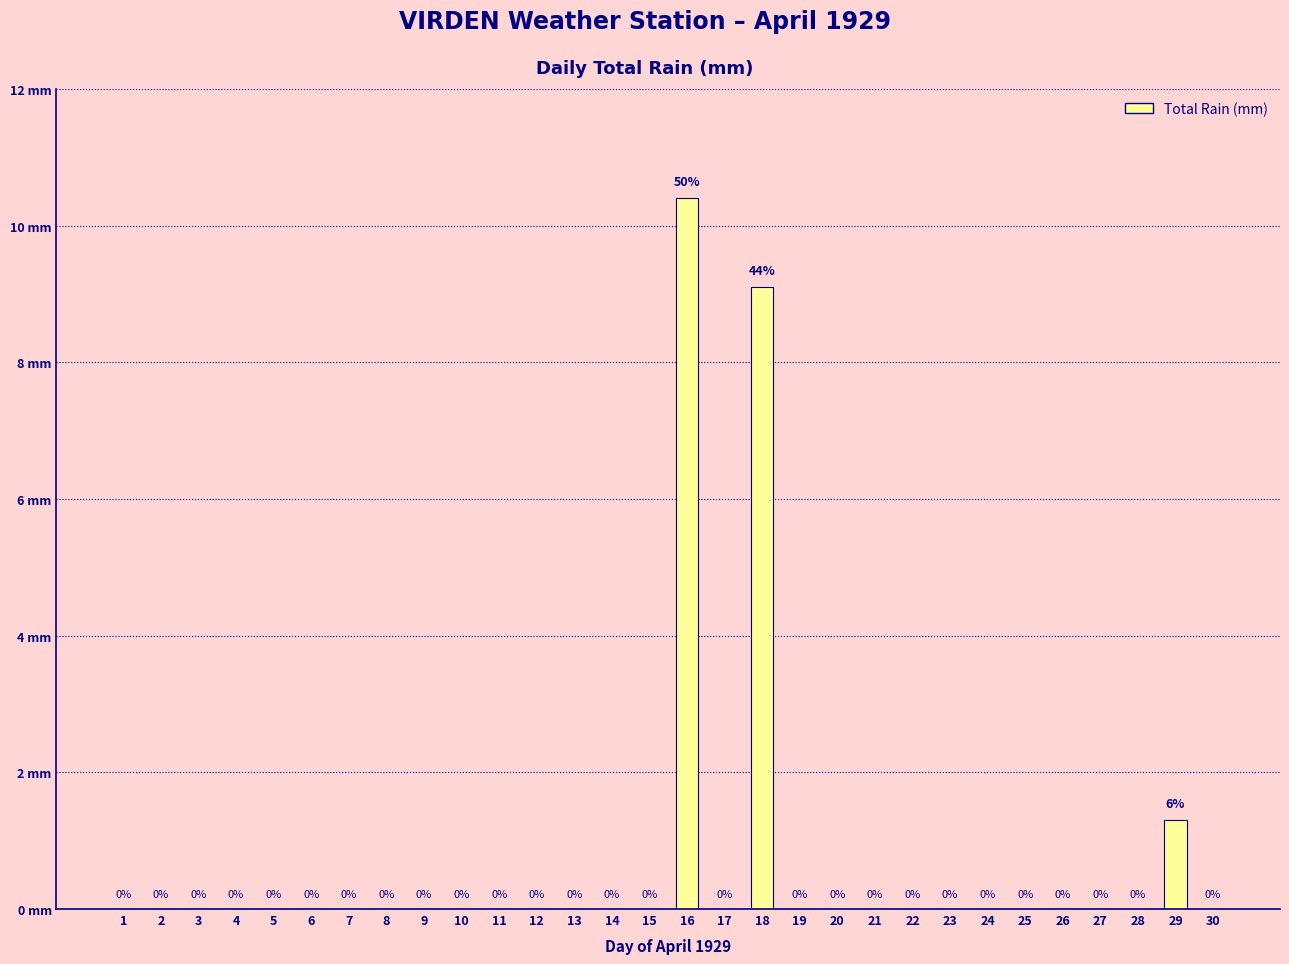

Reading right to left, list all the values displayed in this chart.

30=0.0	29=1.3	28=0.0	27=0.0	26=0.0	25=0.0	24=0.0	23=0.0	22=0.0	21=0.0	20=0.0	19=0.0	18=9.1	17=0.0	16=10.4	15=0.0	14=0.0	13=0.0	12=0.0	11=0.0	10=0.0	9=0.0	8=0.0	7=0.0	6=0.0	5=0.0	4=0.0	3=0.0	2=0.0	1=0.0